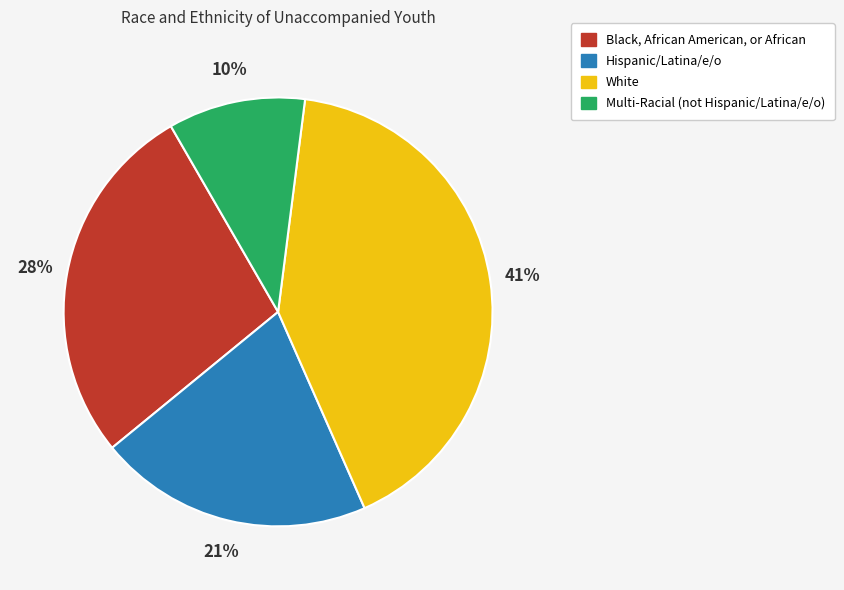

What percentage is the White slice, to the nearest percent?

41%